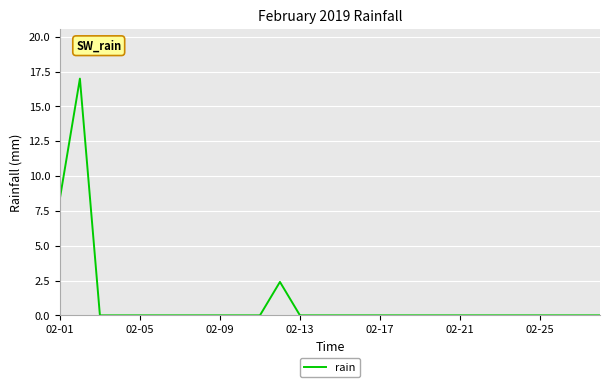

What is the sum of all values?

27.8